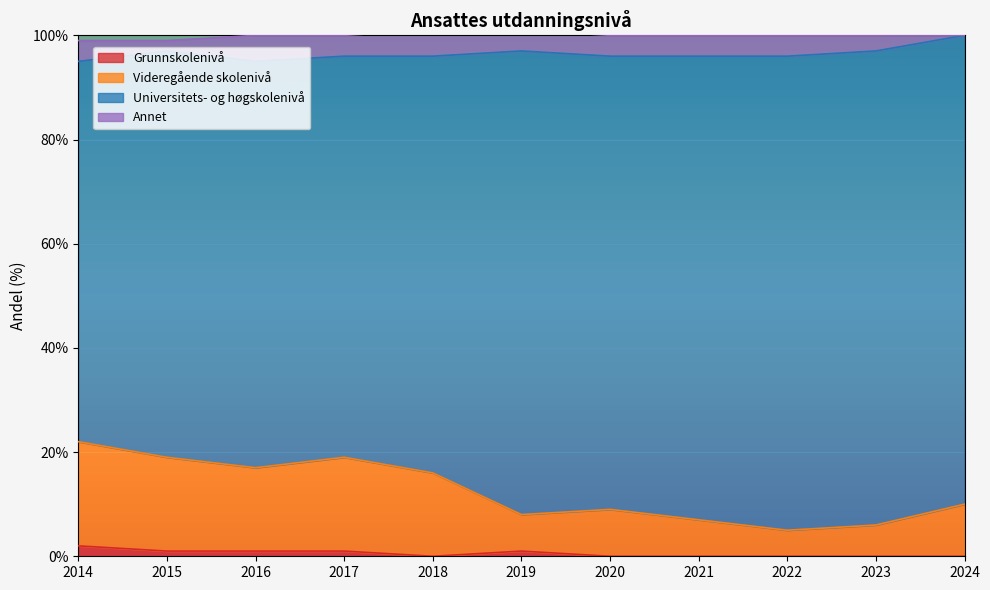

How many data points in Videregående skolenivå are less than 10?

5